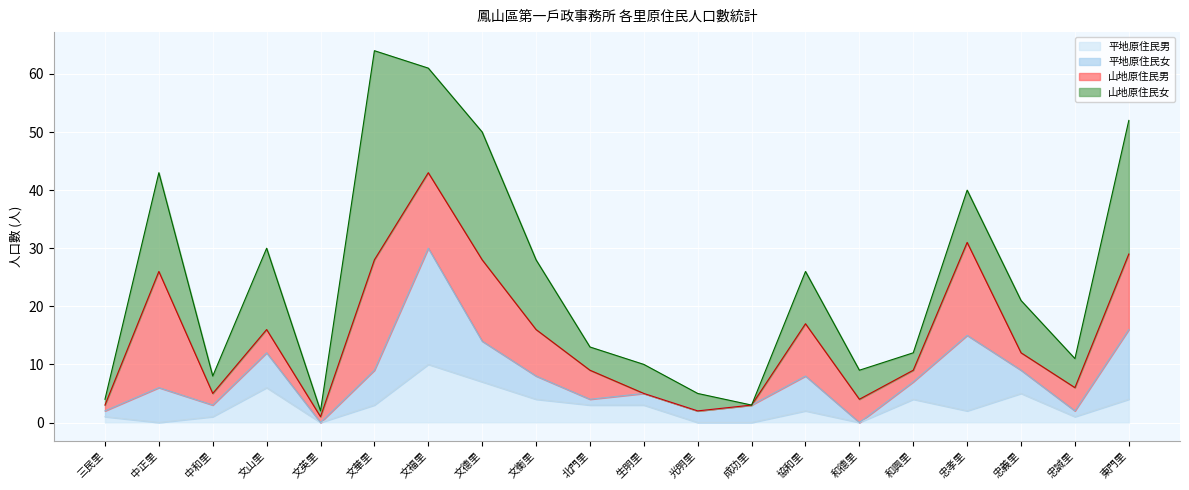

Reading left to right, transcribe all the data shown in this chart.

平地原住民男: 1	0	1	6	0	3	10	7	4	3	3	0	0	2	0	4	2	5	1	4
平地原住民女: 1	6	2	6	0	6	20	7	4	1	2	2	3	6	0	3	13	4	1	12
山地原住民男: 1	20	2	4	1	19	13	14	8	5	0	0	0	9	4	2	16	3	4	13
山地原住民女: 1	17	3	14	1	36	18	22	12	4	5	3	0	9	5	3	9	9	5	23